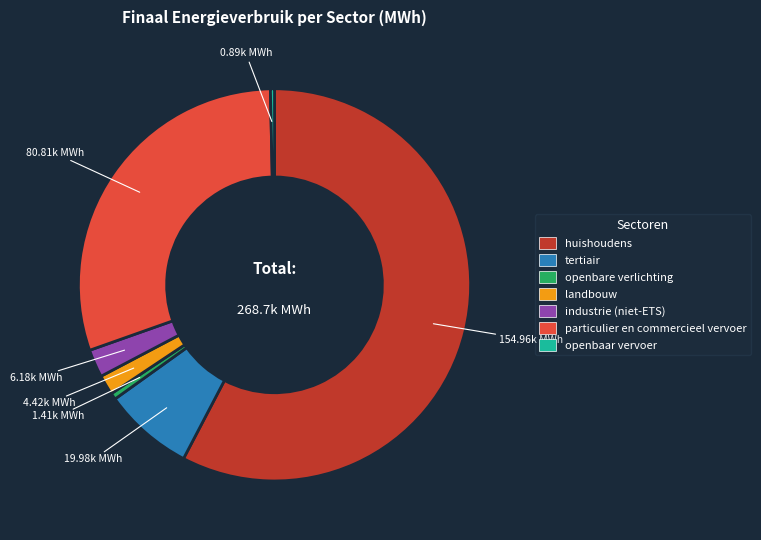

Is it true that landbouw is 2% of the pie?

True